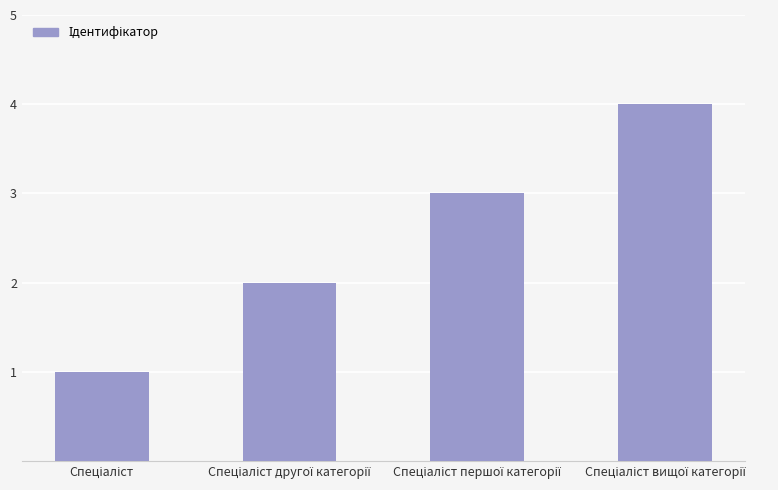

What is the sum of all values?

10